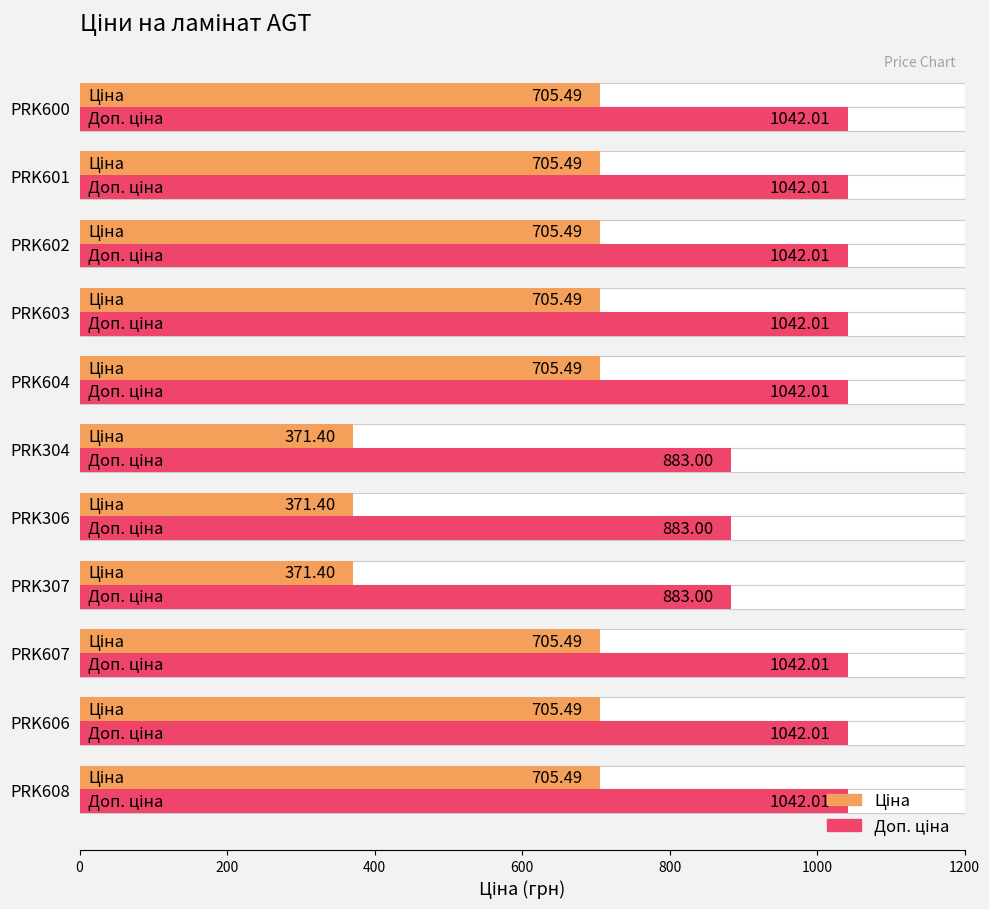

Count the number of data series in this chart.

2